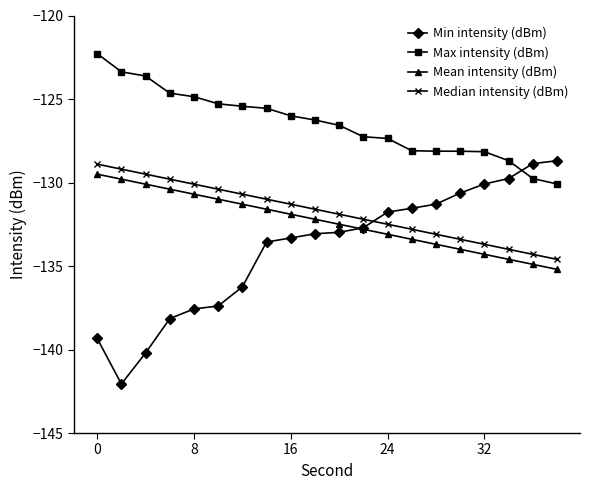

What is the difference between the second highest and minimum values in the Max intensity (dBm) series?

6.7